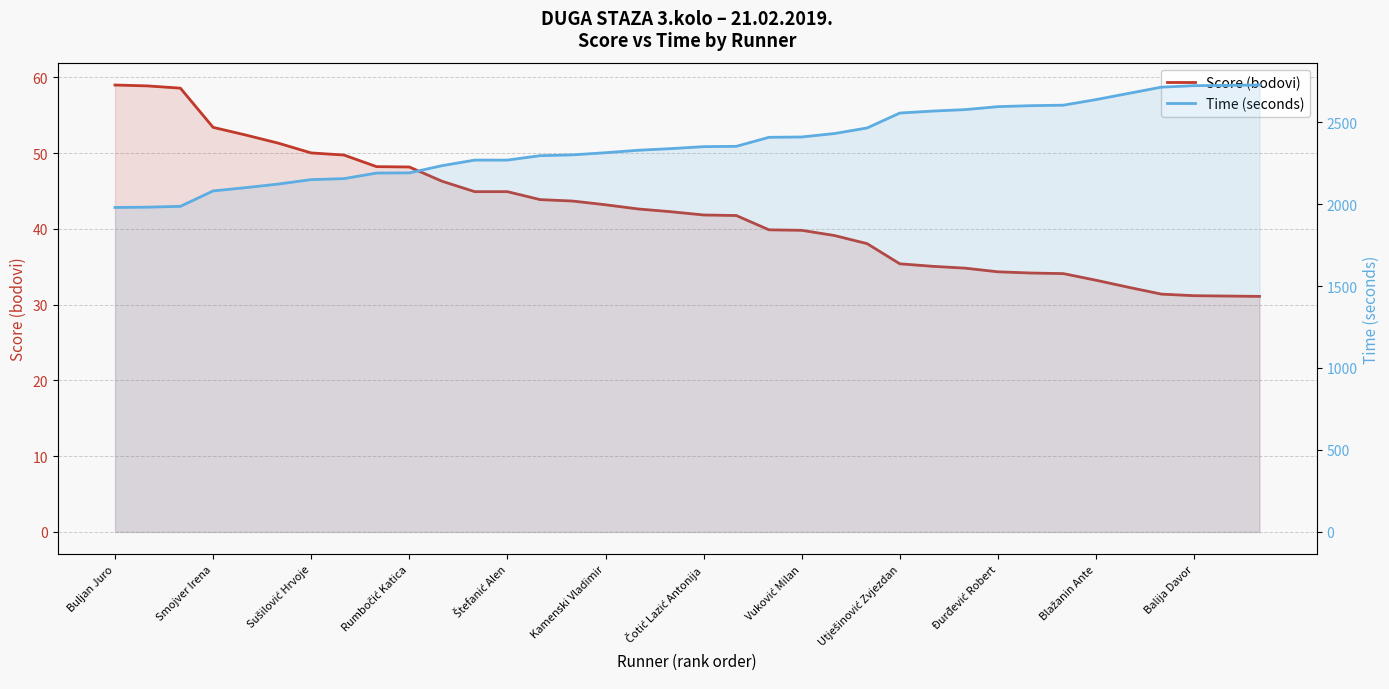

Where does the Time (seconds) series first go above 2350?

19